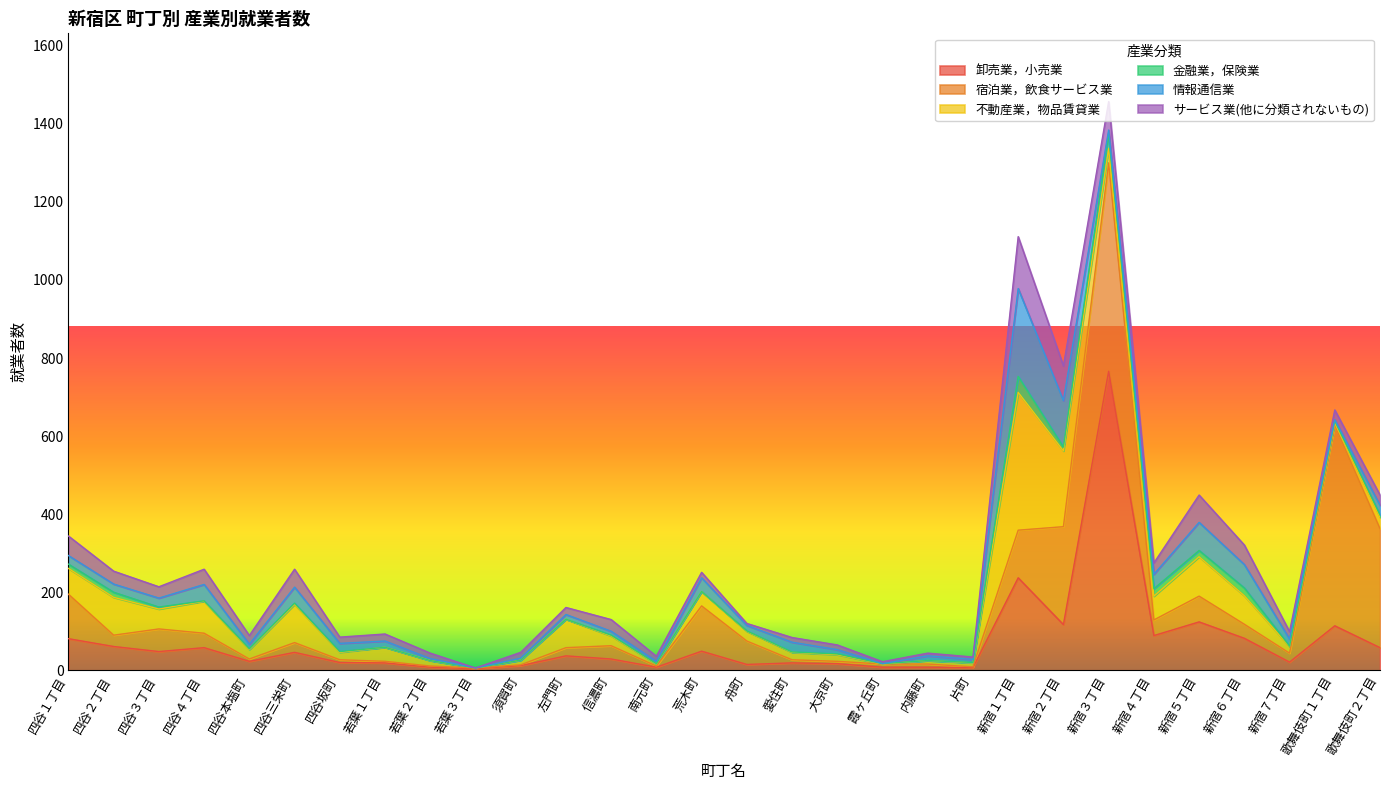

Between 歌舞伎町１丁目 and 須賀町, which is larger?

歌舞伎町１丁目